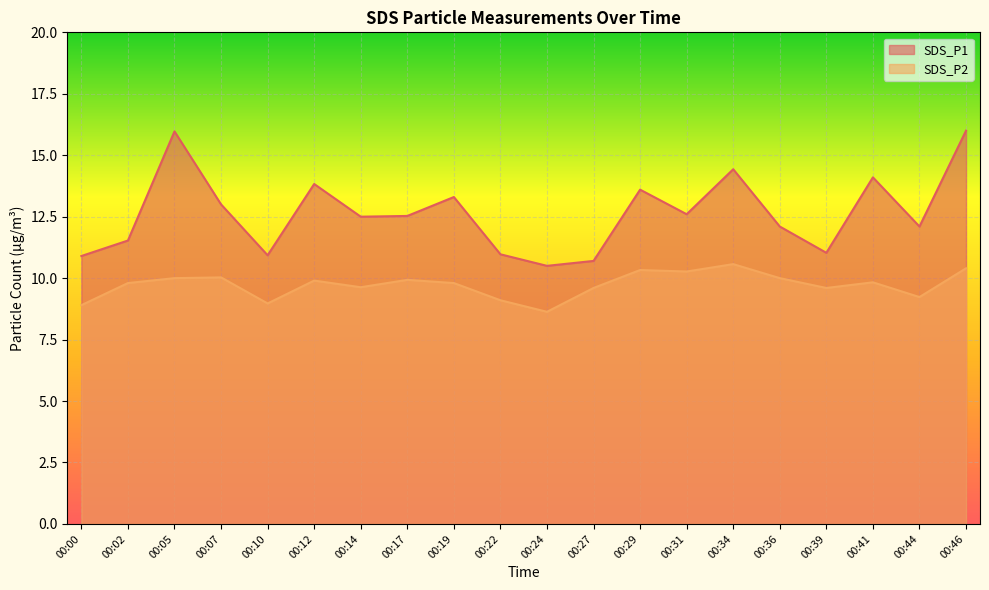

Where does the SDS_P1 series first go above 12?

00:05